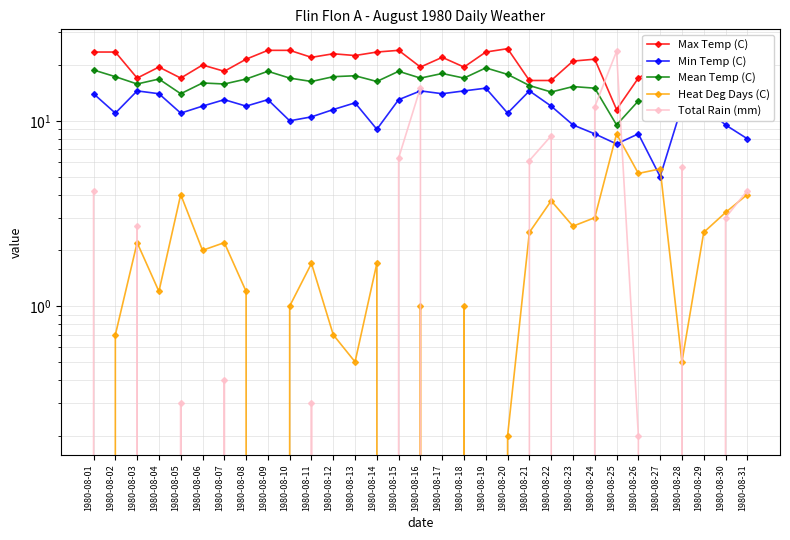

True or false: Total Rain (mm) has a value of -12.9 at 1980-08-08.

False